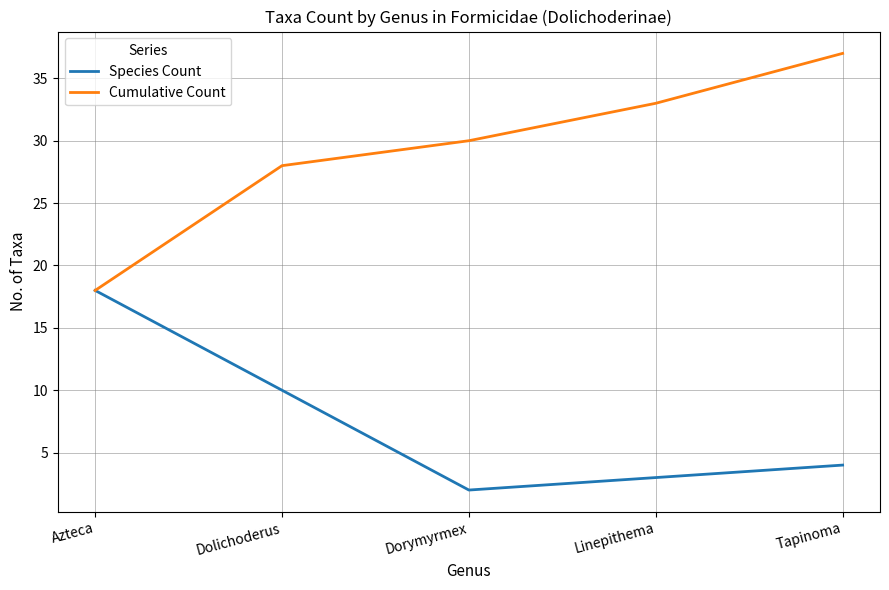

At which category is the sum across all series the highest?

Tapinoma